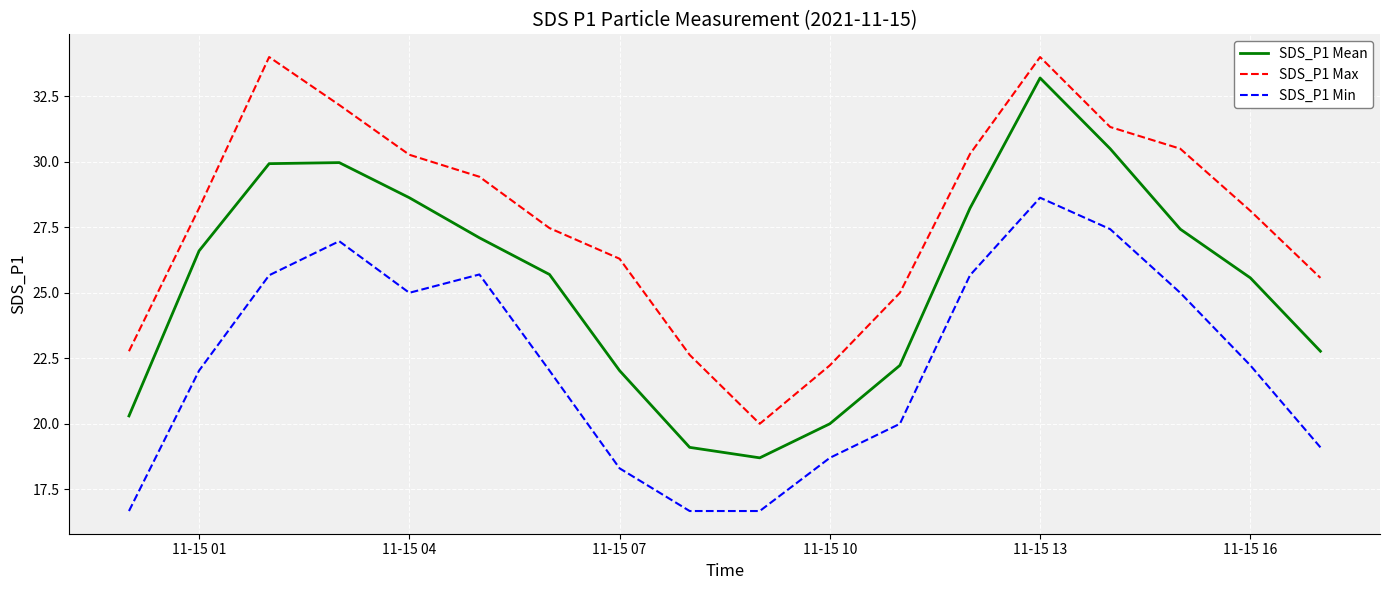

List the series in order of their peak value, highest first.

SDS_P1 Max, SDS_P1 Mean, SDS_P1 Min